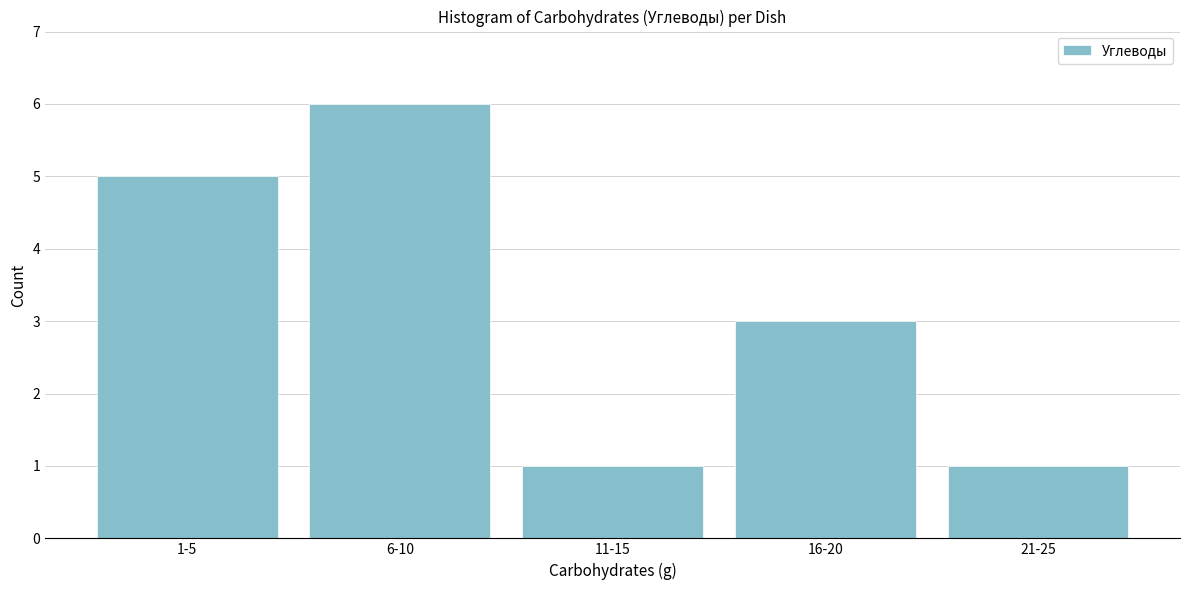

Reading left to right, what are all the values shown in this chart?

1-5=5	6-10=6	11-15=1	16-20=3	21-25=1